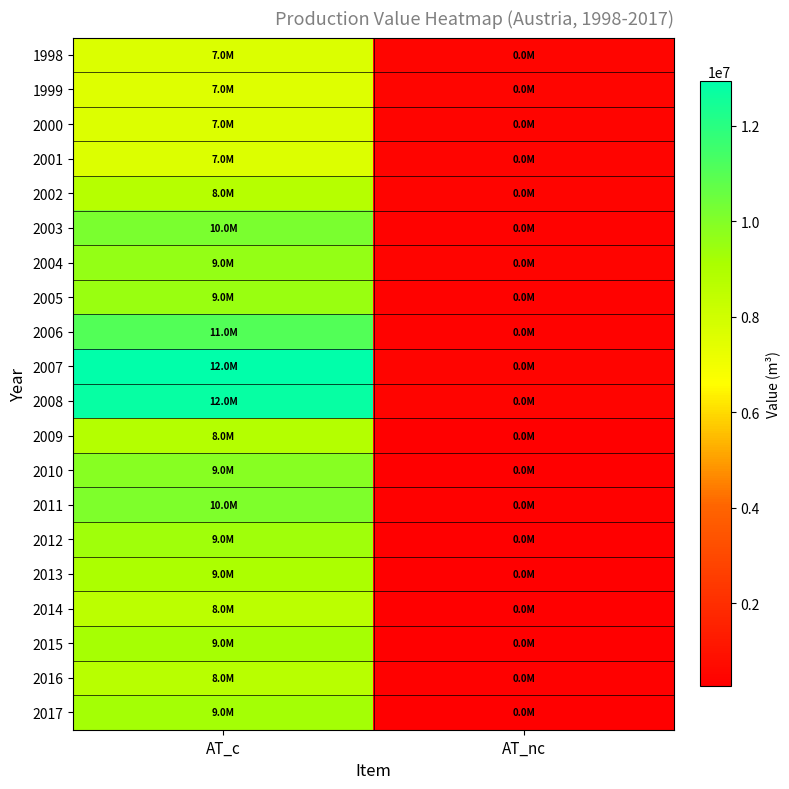

Reading left to right, transcribe all the data shown in this chart.

1998: AT_c=7670000	AT_nc=495000
1999: AT_c=7571000	AT_nc=496000
2000: AT_c=7614000	AT_nc=419000
2001: AT_c=7638000	AT_nc=419000
2002: AT_c=8764000	AT_nc=419000
2003: AT_c=10181000	AT_nc=397000
2004: AT_c=9602000	AT_nc=419000
2005: AT_c=9488000	AT_nc=404000
2006: AT_c=11078000	AT_nc=409000
2007: AT_c=12931297	AT_nc=429956
2008: AT_c=12743736	AT_nc=418575
2009: AT_c=8816439	AT_nc=288466
2010: AT_c=9892962	AT_nc=274420
2011: AT_c=10064816	AT_nc=320876
2012: AT_c=9358593	AT_nc=295086
2013: AT_c=9052196	AT_nc=267120
2014: AT_c=8585110	AT_nc=270120
2015: AT_c=9193948	AT_nc=296831
2016: AT_c=8685643	AT_nc=320625
2017: AT_c=9236916	AT_nc=298503